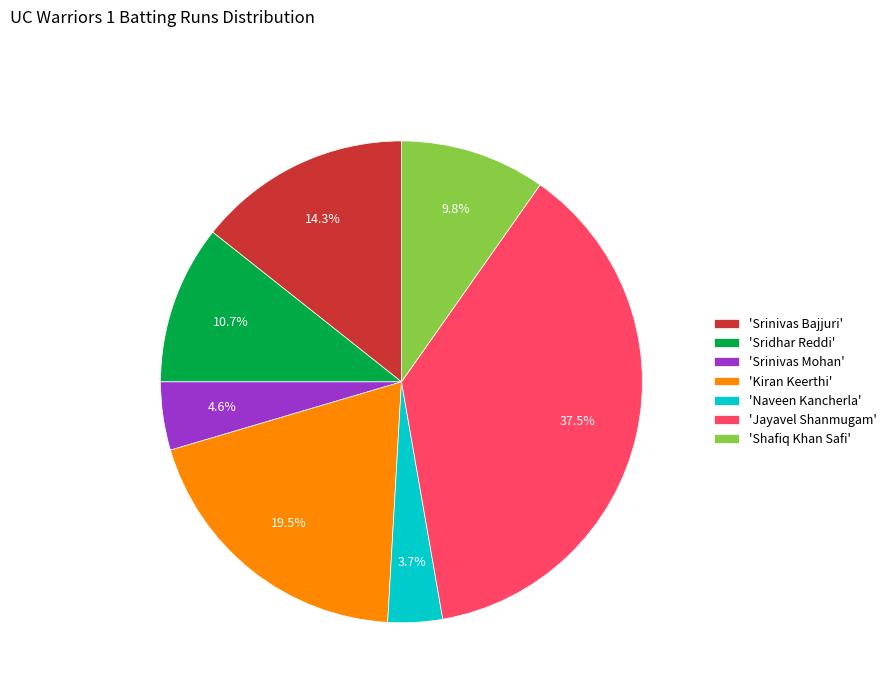

How much of the chart is everything except 'Jayavel Shanmugam'?

62.5%